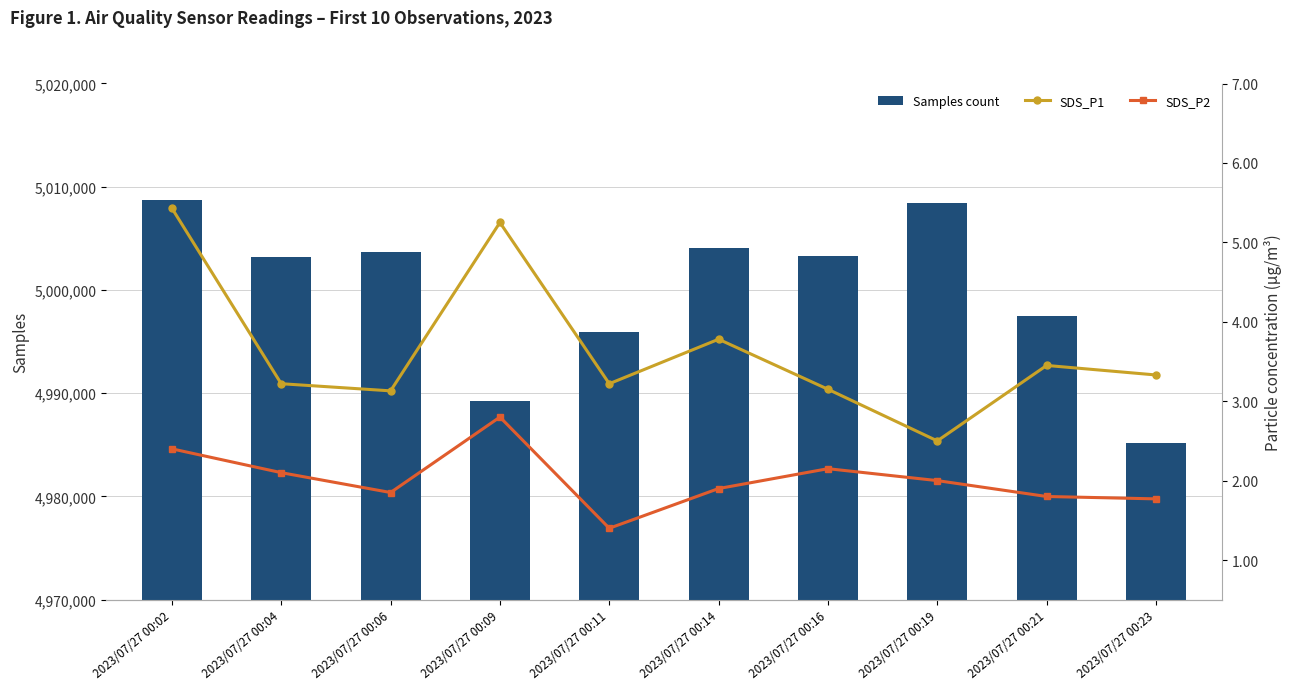

List the series in order of their peak value, highest first.

Samples count, SDS_P1, SDS_P2